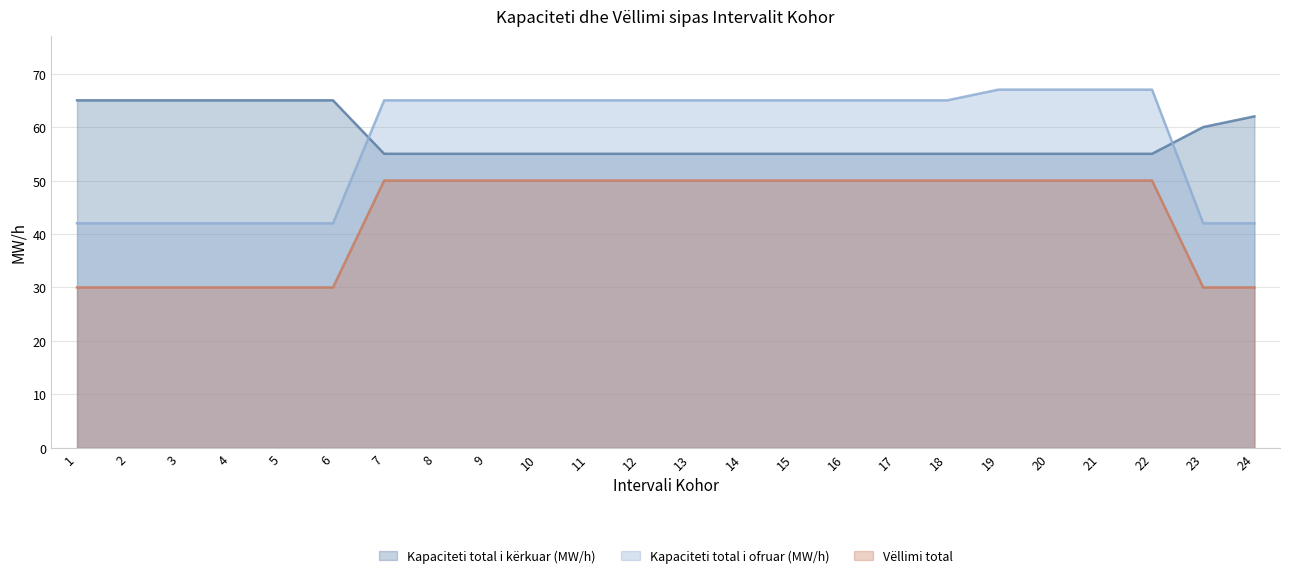

Which category has the lowest value in the Vëllimi total series?

1